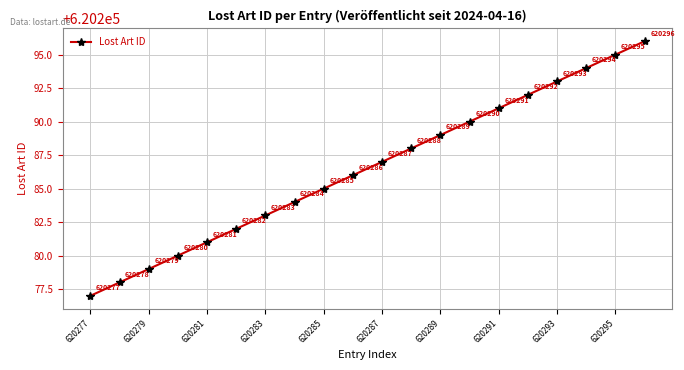

What is the value of the 14th point from the left?

620290